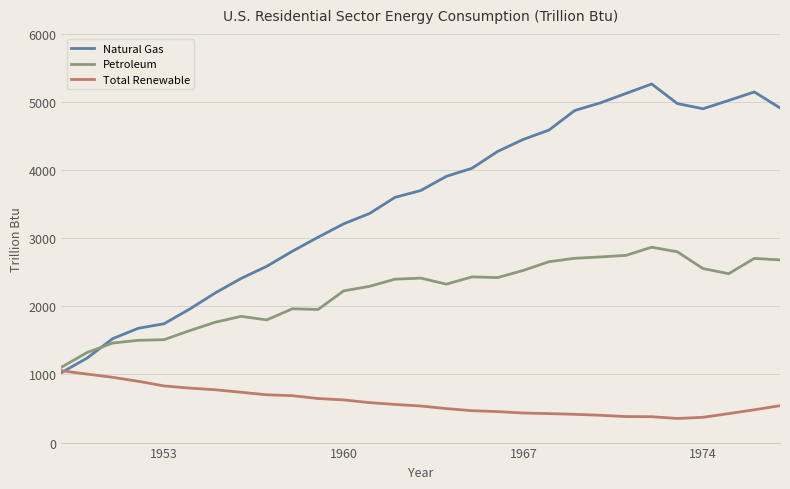

Rank the series by their maximum value, from lowest to highest.

Total Renewable, Petroleum, Natural Gas